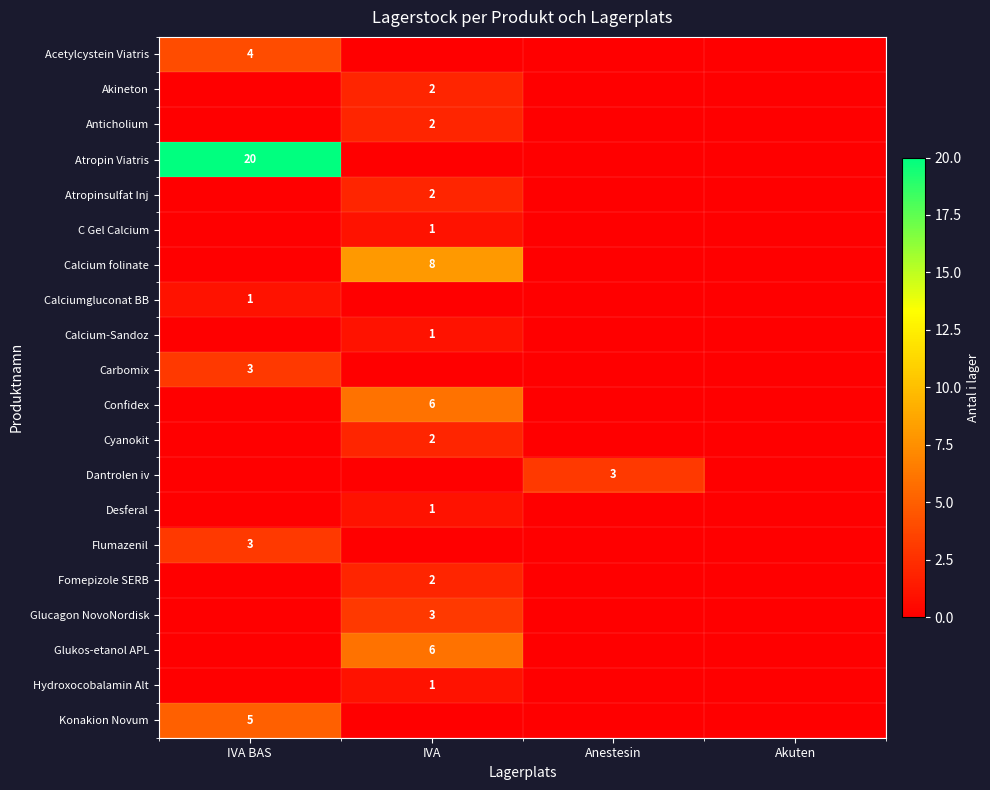

The value of Fomepizole SERB at IVA is 1. True or false?

False